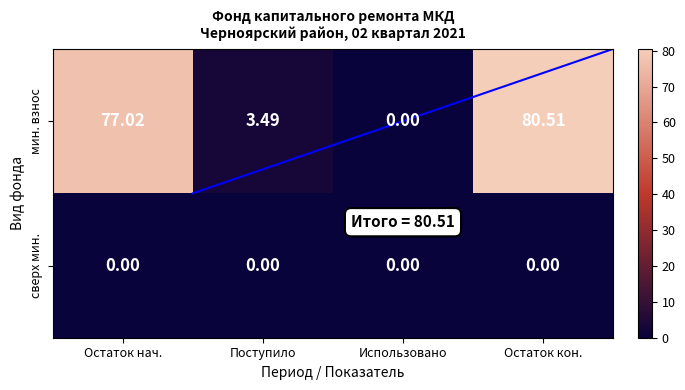

Which series has the largest range (max minus min)?

мин. взнос